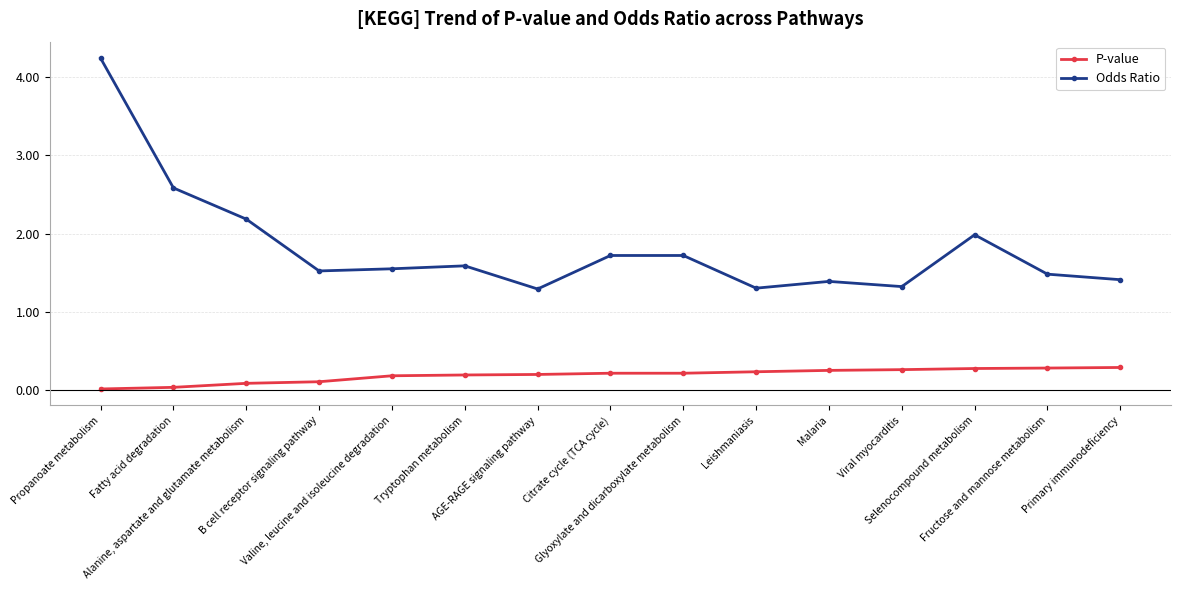

At which label is Odds Ratio closest to 2?

Selenocompound metabolism